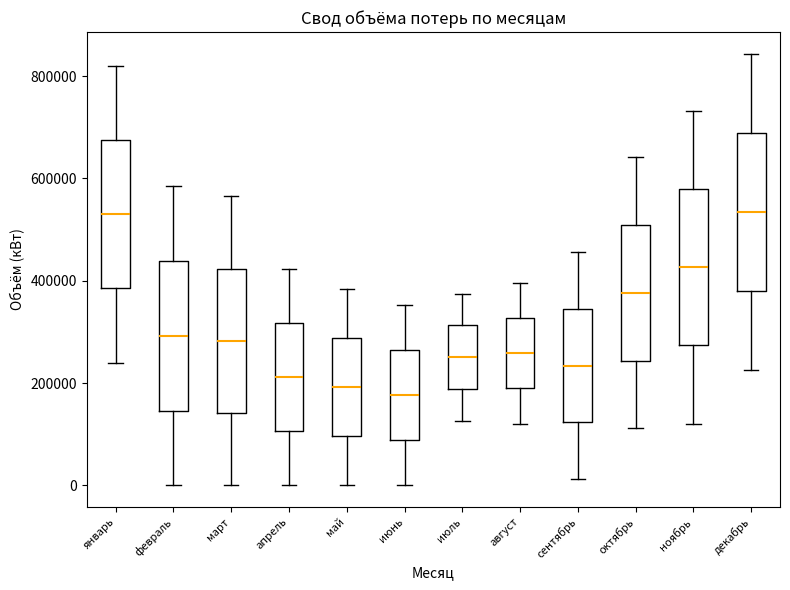

Reading left to right, transcribe this box plot: for each box, give where its median line is, the range the box spans, and where its two whiskers end, as read against the y-axis. The values are not printed on the chart, so give them approximately, as read against the axis.

январь: median 540000, box 380000 to 680000, whiskers 240000 to 820000
февраль: median 300000, box 140000 to 440000, whiskers 0 to 580000
март: median 280000, box 140000 to 420000, whiskers 0 to 560000
апрель: median 220000, box 100000 to 320000, whiskers 0 to 420000
май: median 200000, box 100000 to 280000, whiskers 0 to 380000
июнь: median 180000, box 80000 to 260000, whiskers 0 to 360000
июль: median 260000, box 180000 to 320000, whiskers 120000 to 380000
август: median 260000, box 180000 to 320000, whiskers 120000 to 400000
сентябрь: median 240000, box 120000 to 340000, whiskers 20000 to 460000
октябрь: median 380000, box 240000 to 500000, whiskers 120000 to 640000
ноябрь: median 420000, box 280000 to 580000, whiskers 120000 to 740000
декабрь: median 540000, box 380000 to 680000, whiskers 220000 to 840000